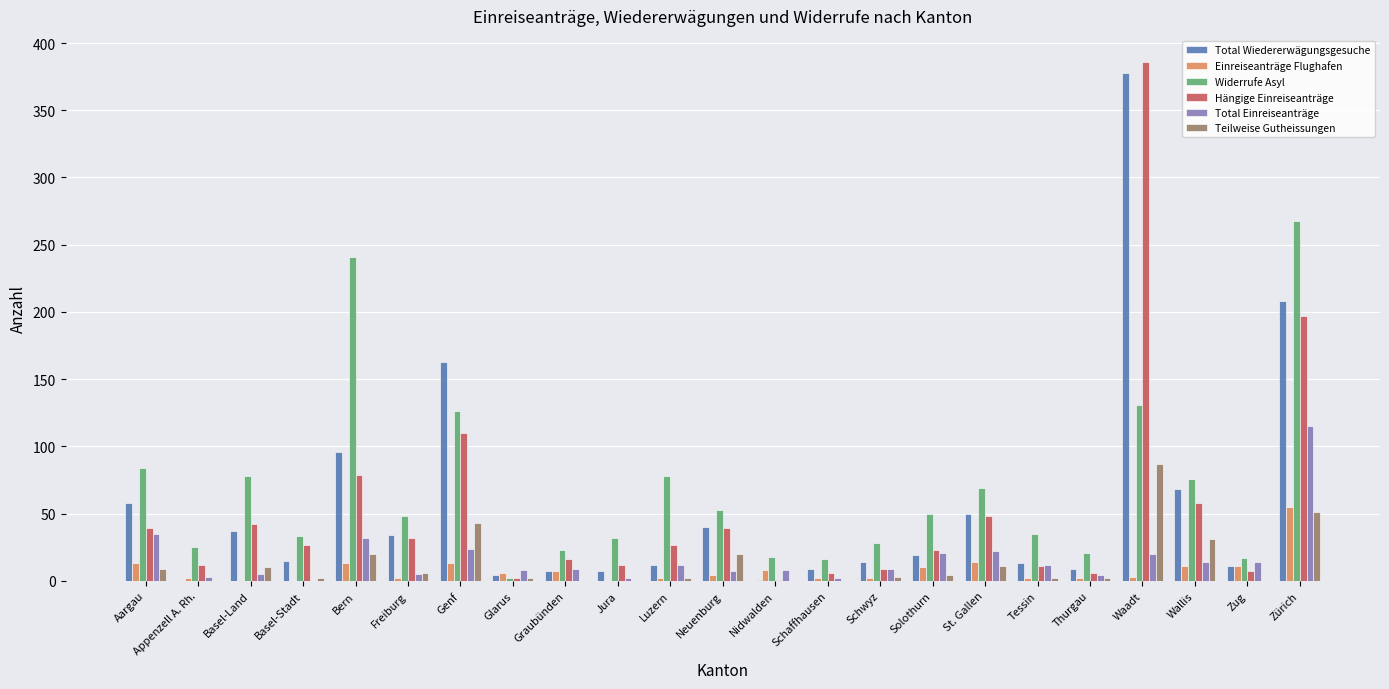

At which label does Total Wiedererwägungsgesuche reach its peak?

Waadt